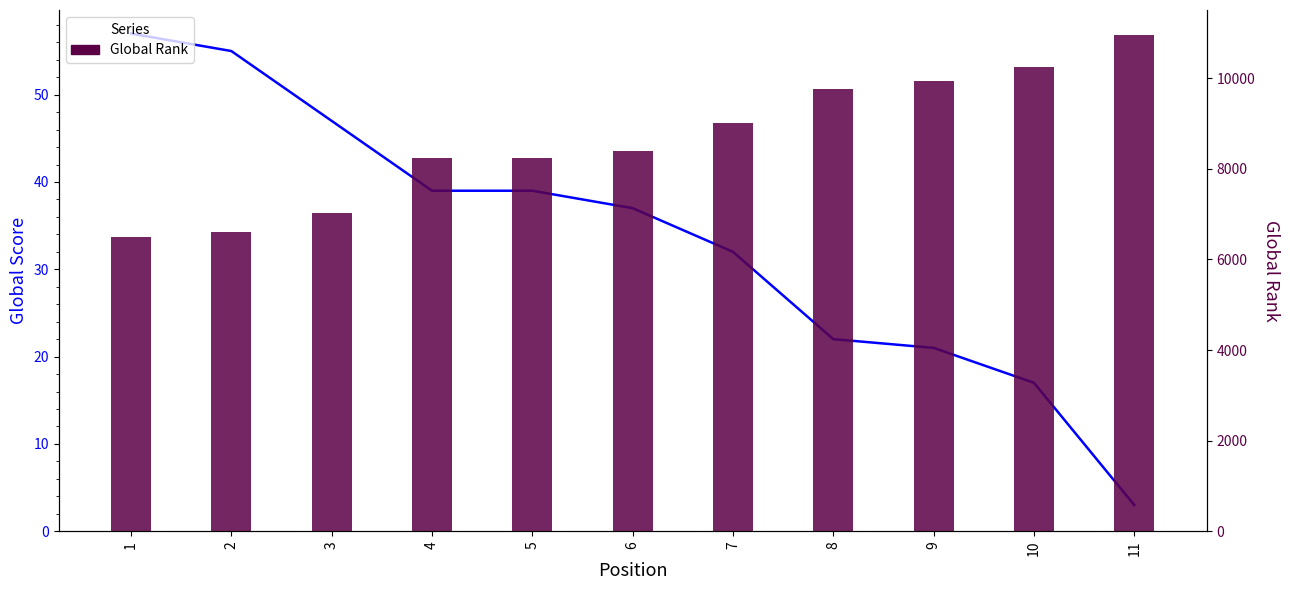

Which label corresponds to the largest value in the chart?

11